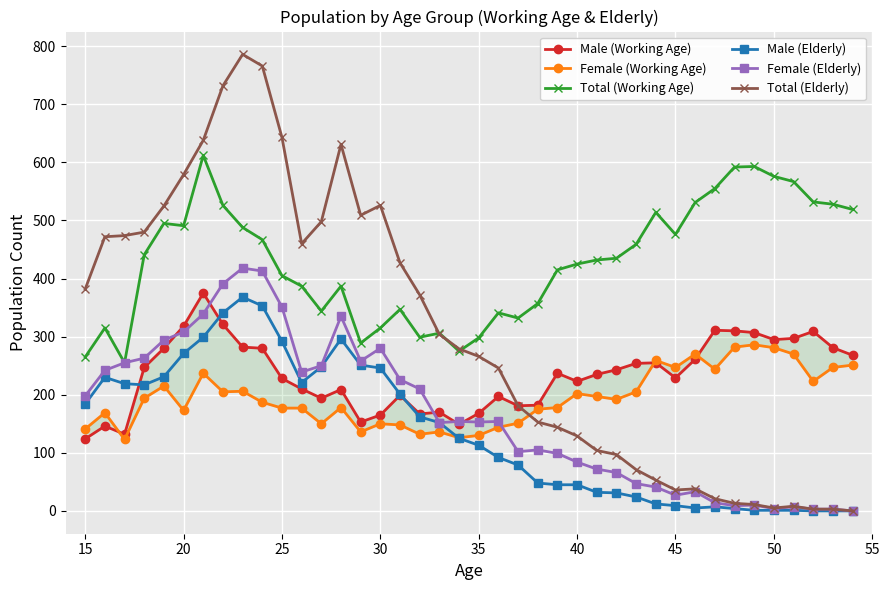

The Male (Elderly) series shows 127 at 25. True or false?

False